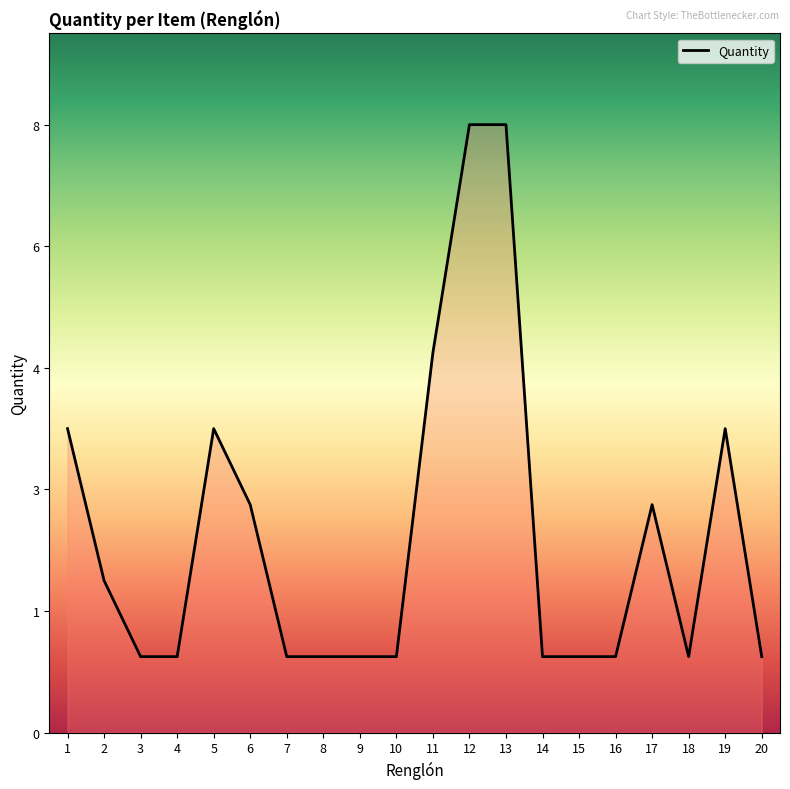

Is this an area chart (filled region under the line)?

Yes